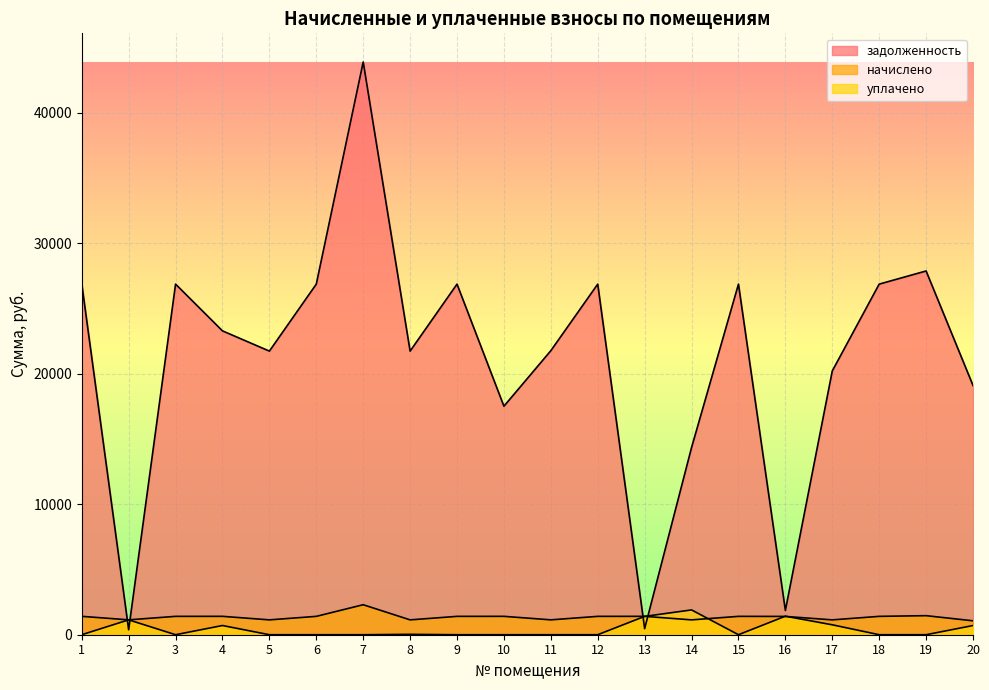

Reading left to right, transcribe all the data shown in this chart.

задолженность: 1=26896.8	2=379.4	3=26864.3	4=23281.8	5=21731.8	6=26864.3	7=43885.9	8=21731.8	9=26864.3	10=17509.2	11=21764.3	12=26864.3	13=466.4	14=14343.8	15=26864.3	16=1860.8	17=20211.8	18=26864.3	19=27871.3	20=19098.5
начислено: 1=1408.4	2=1139.7	3=1406.7	4=1408.4	5=1138.0	6=1406.7	7=2298.1	8=1138.0	9=1406.7	10=1408.4	11=1139.7	12=1406.7	13=1408.4	14=1138.0	15=1406.7	16=1401.6	17=1138.0	18=1406.7	19=1459.5	20=1066.5
уплачено: 1=0.0	2=1139.2	3=0.0	4=705.0	5=0.0	6=0.0	7=0.0	8=29.9	9=0.0	10=0.0	11=0.0	12=0.0	13=1405.4	14=1900.0	15=0.0	16=1419.0	17=760.0	18=0.0	19=0.0	20=704.0